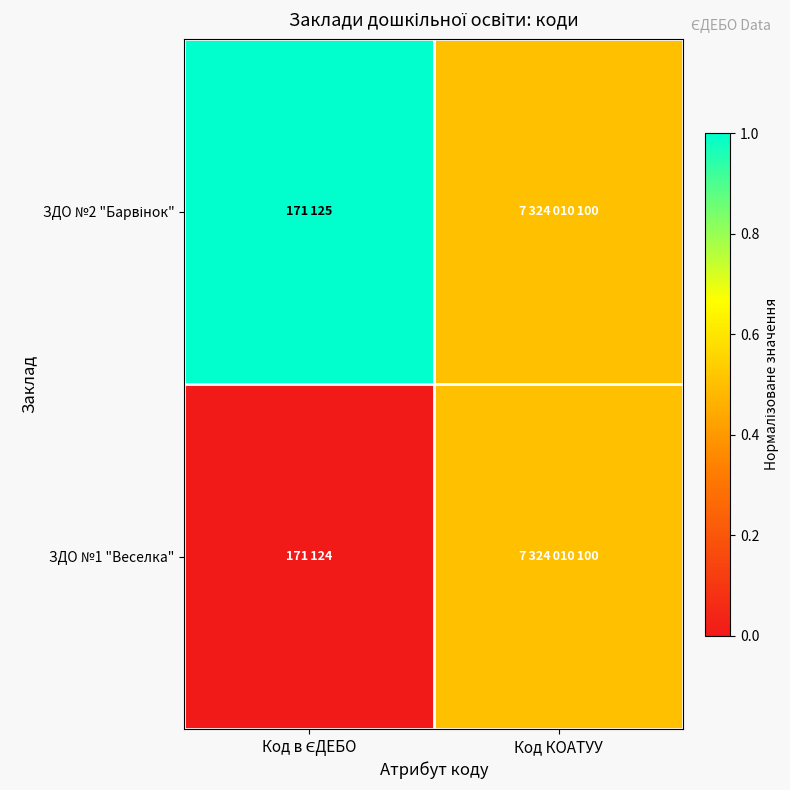

Which series changed the most between Код в ЄДЕБО and Код КОАТУУ?

ЗДО №2 "Барвінок"